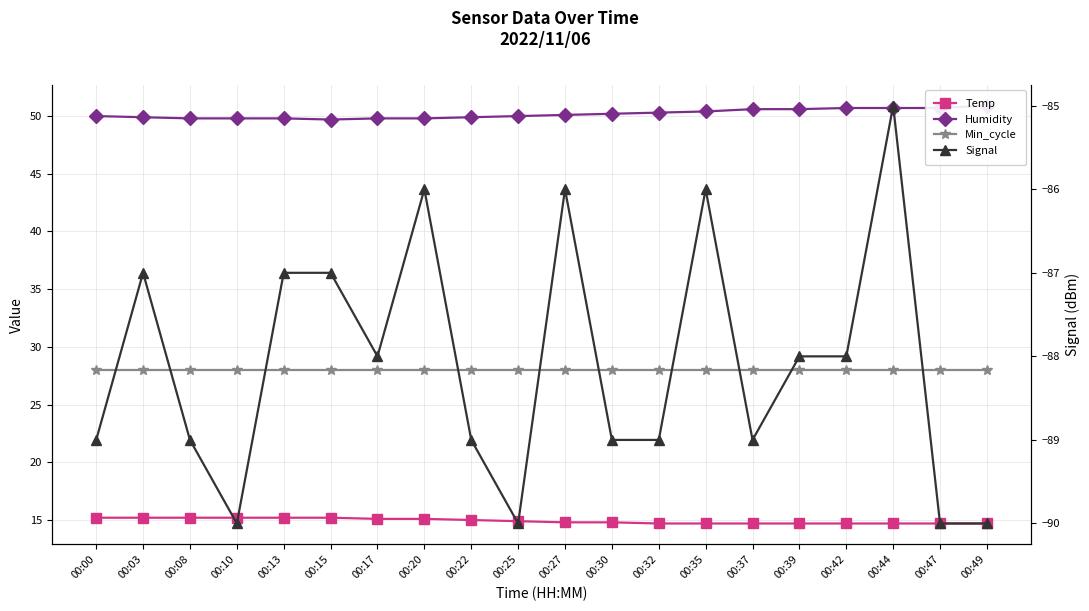

True or false: Humidity and Signal cross at least once.

False